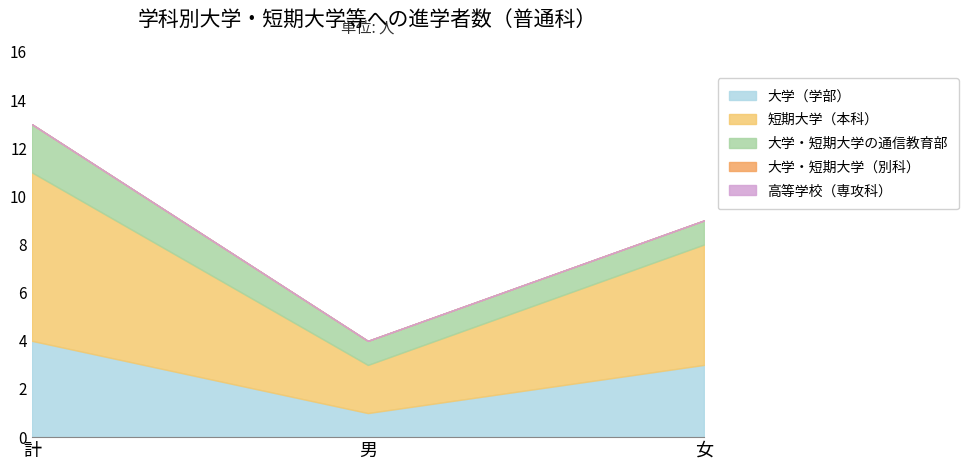

Reading right to left, what are all the values shown in this chart?

大学（学部）: 女=3	男=1	計=4
短期大学（本科）: 女=5	男=2	計=7
大学・短期大学の通信教育部: 女=1	男=1	計=2
大学・短期大学（別科）: 女=0	男=0	計=0
高等学校（専攻科）: 女=0	男=0	計=0